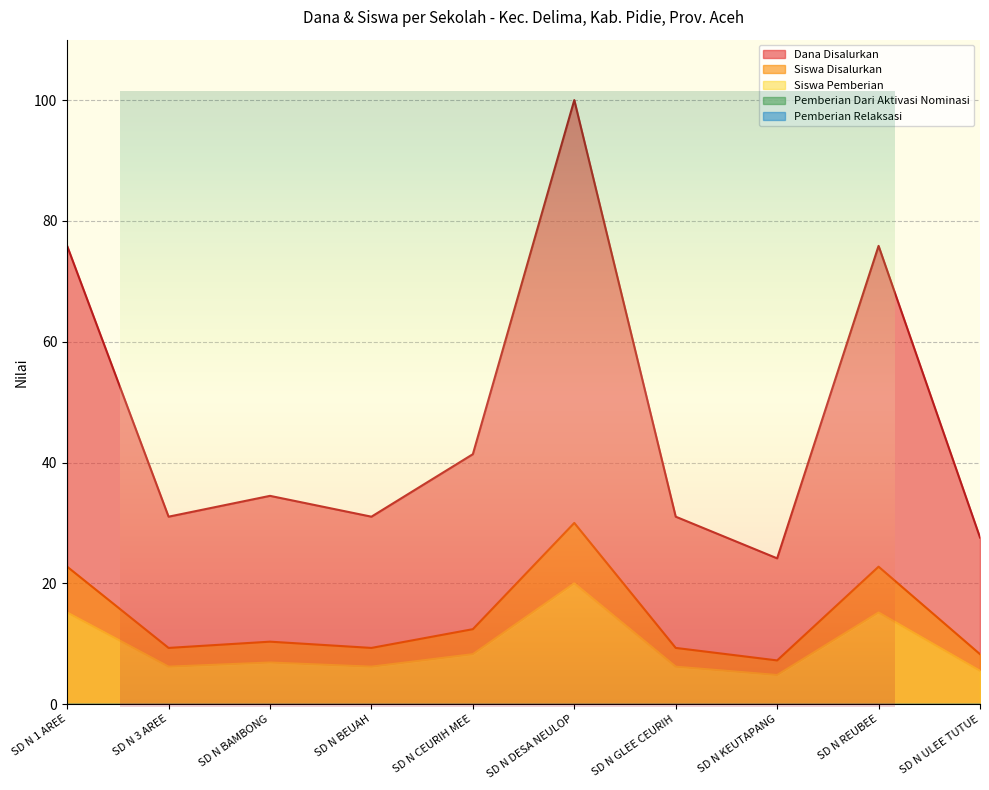

True or false: Dana Disalurkan and Siswa Pemberian intersect in this chart.

False